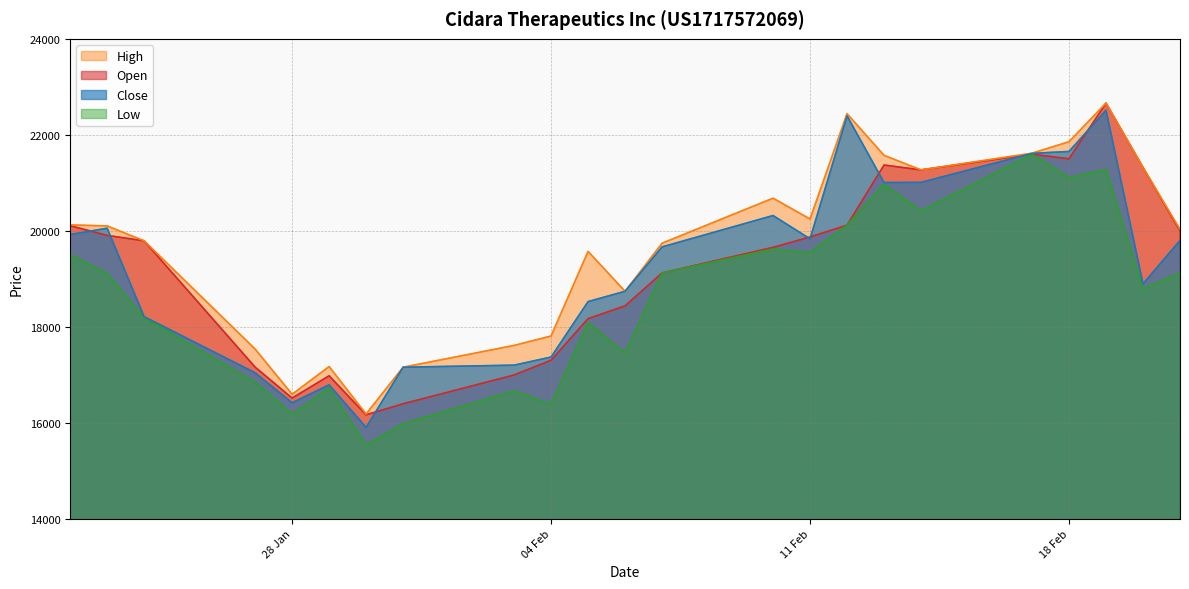

Between 07.02.2025 and 10.02.2025, which is larger?

10.02.2025